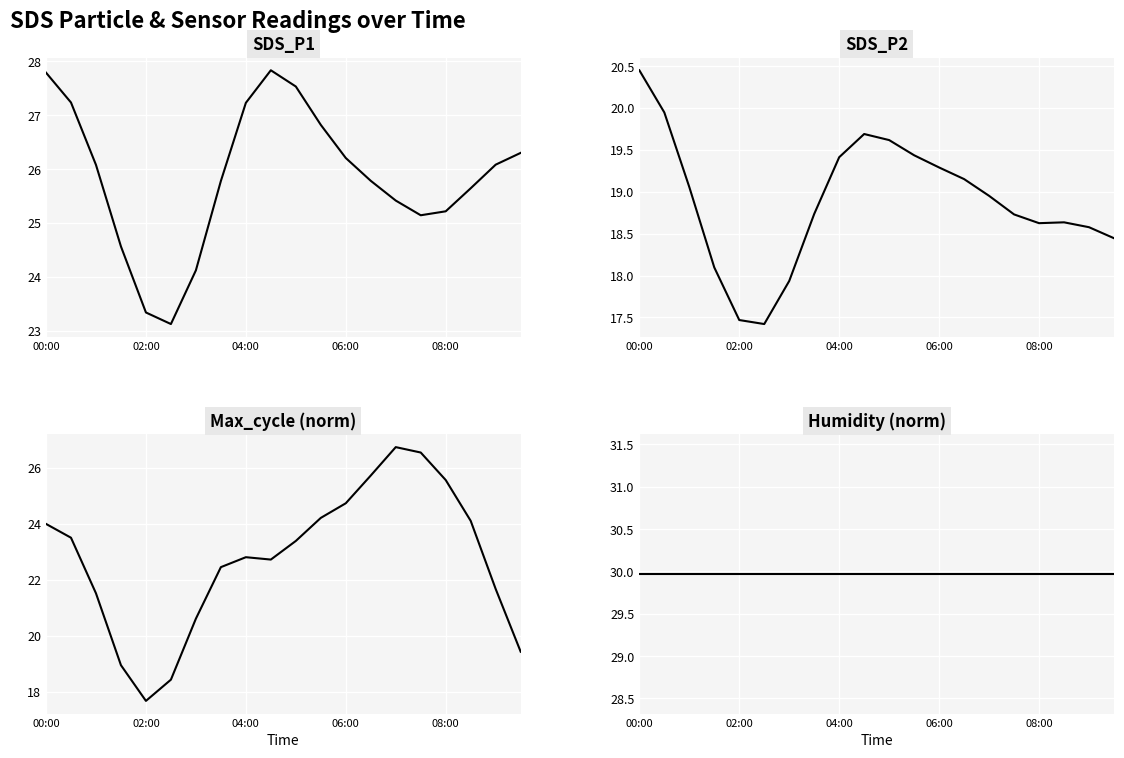

Reading left to right, list all the values displayed in this chart.

SDS_P1: 27.8	27.2	26.1	24.6	23.3	23.1	24.1	25.8	27.2	27.8	27.5	26.8	26.2	25.8	25.4	25.1	25.2	25.6	26.1	26.3
SDS_P2: 20.5	19.9	19.1	18.1	17.5	17.4	17.9	18.7	19.4	19.7	19.6	19.4	19.3	19.2	19.0	18.7	18.6	18.6	18.6	18.4
Max_cycle (norm): 24.0	23.5	21.5	18.9	17.7	18.4	20.6	22.4	22.8	22.7	23.4	24.2	24.7	25.7	26.7	26.5	25.6	24.1	21.7	19.4
Humidity (norm): 30.0	30.0	30.0	30.0	30.0	30.0	30.0	30.0	30.0	30.0	30.0	30.0	30.0	30.0	30.0	30.0	30.0	30.0	30.0	30.0